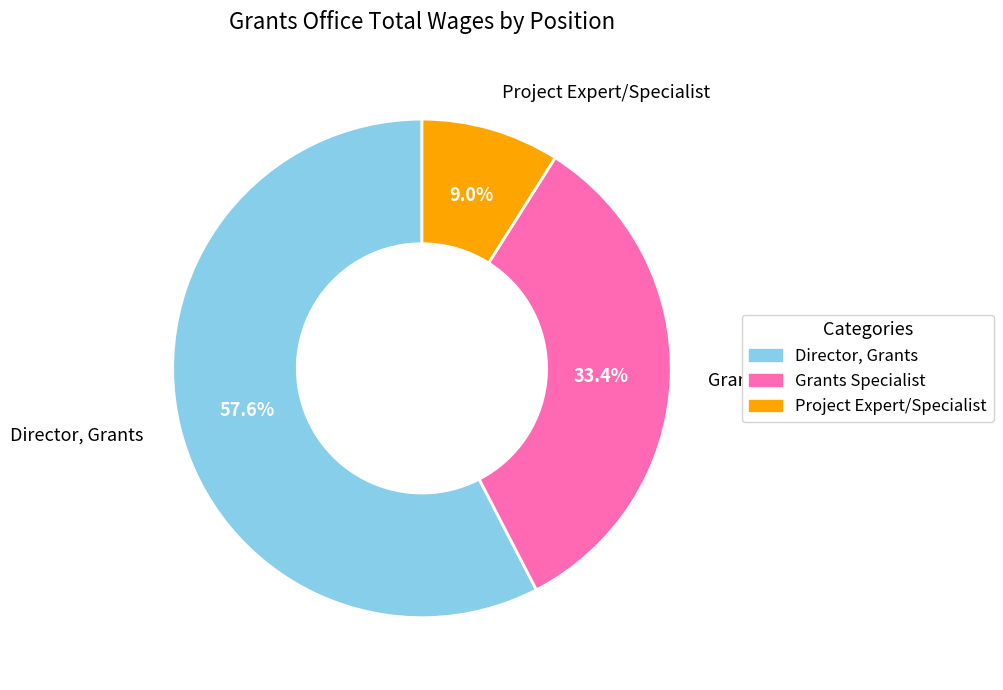

Is there any slice that represents more than half of the pie?

Yes